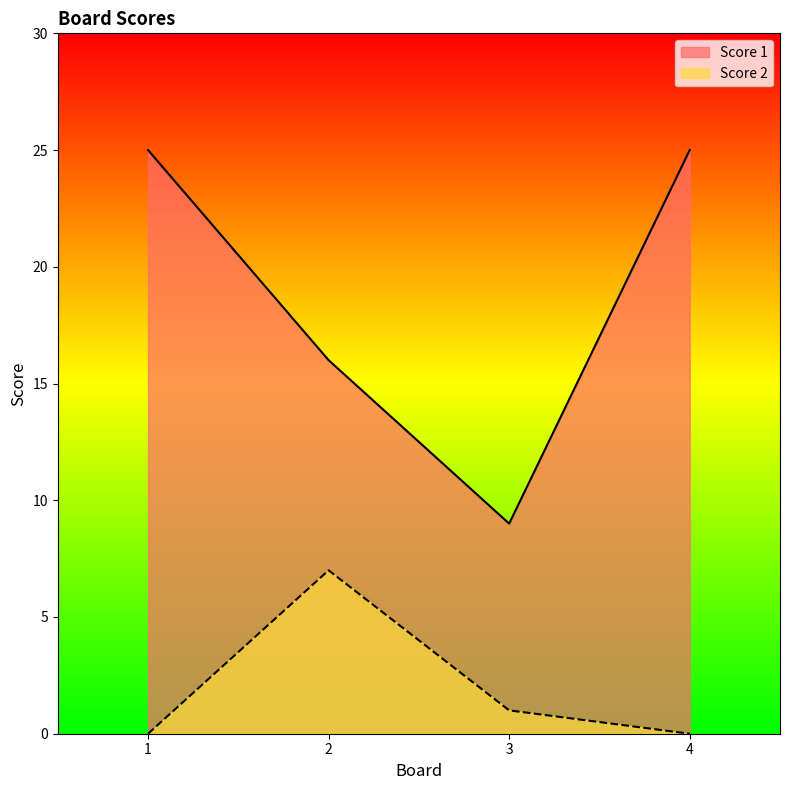

At which label does Score 1 reach its minimum?

3